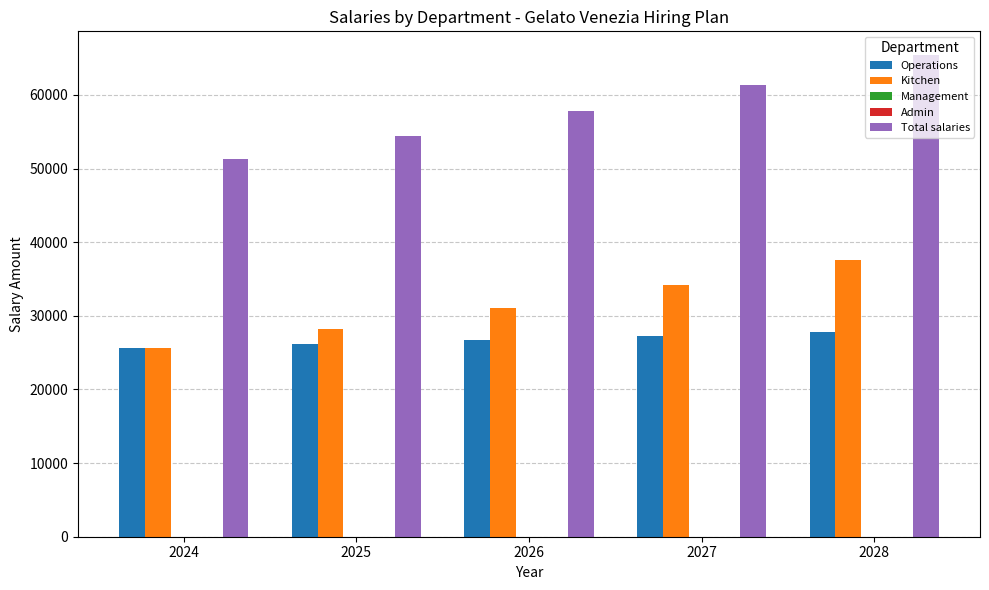

What is the spread (max minus min) of values at 2027?

61400.0